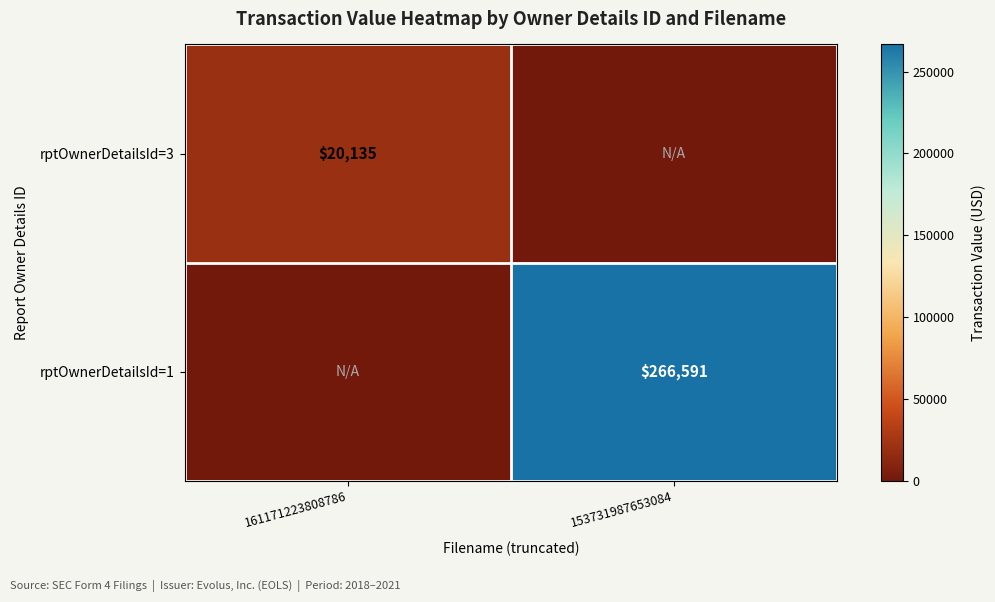

The rptOwnerDetailsId=1 series shows 266591 at 153731987653084. True or false?

True